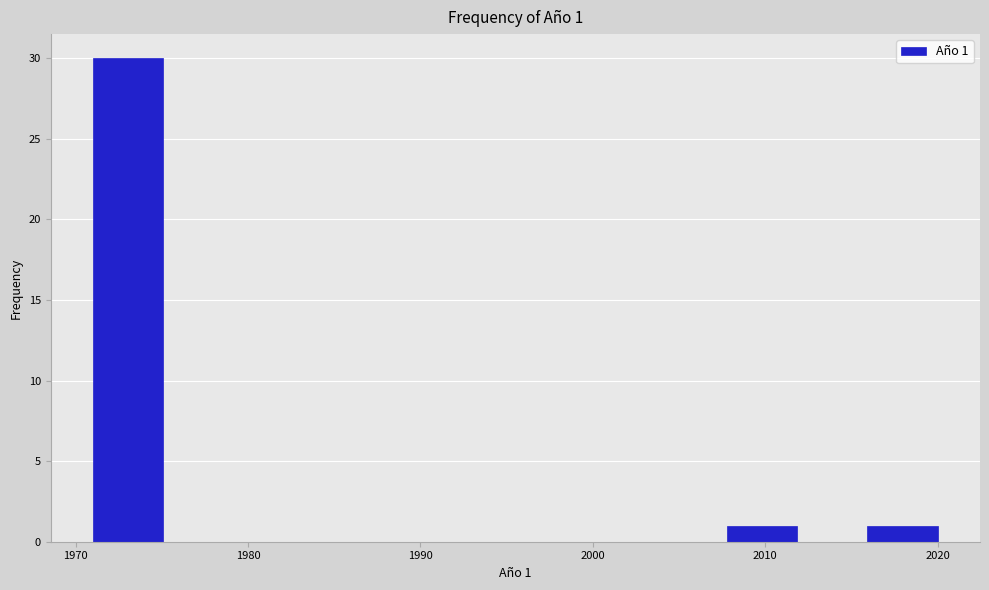

Which range on the x-axis has the tallest bar?

1971 to 1975